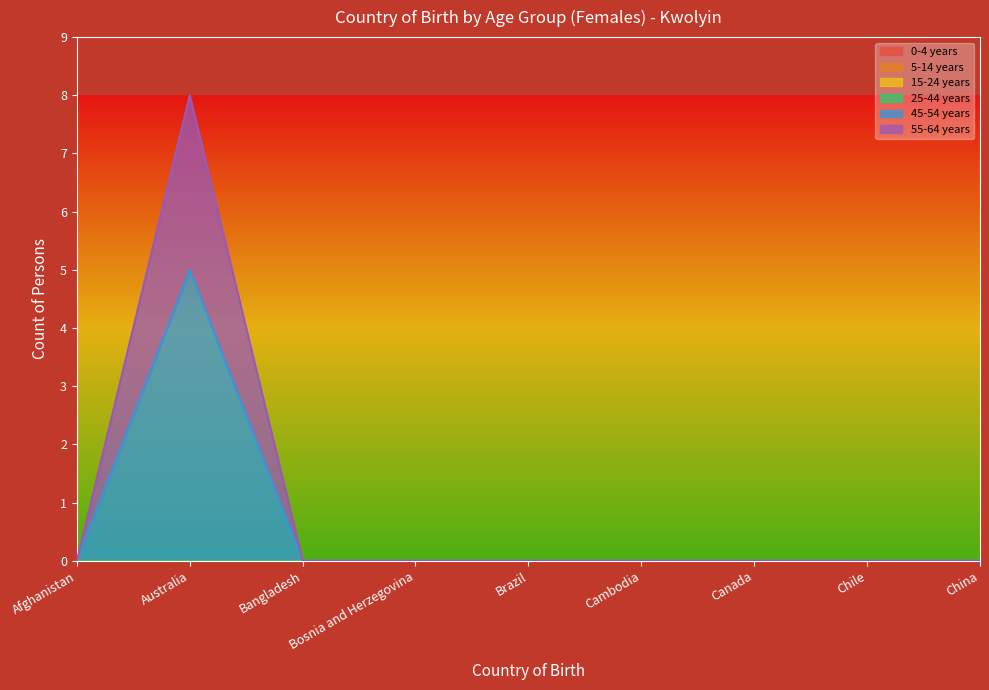

Reading right to left, transcribe all the data shown in this chart.

0-4 years: China=0	Chile=0	Canada=0	Cambodia=0	Brazil=0	Bosnia and Herzegovina=0	Bangladesh=0	Australia=0	Afghanistan=0
5-14 years: China=0	Chile=0	Canada=0	Cambodia=0	Brazil=0	Bosnia and Herzegovina=0	Bangladesh=0	Australia=0	Afghanistan=0
15-24 years: China=0	Chile=0	Canada=0	Cambodia=0	Brazil=0	Bosnia and Herzegovina=0	Bangladesh=0	Australia=0	Afghanistan=0
25-44 years: China=0	Chile=0	Canada=0	Cambodia=0	Brazil=0	Bosnia and Herzegovina=0	Bangladesh=0	Australia=0	Afghanistan=0
45-54 years: China=0	Chile=0	Canada=0	Cambodia=0	Brazil=0	Bosnia and Herzegovina=0	Bangladesh=0	Australia=5	Afghanistan=0
55-64 years: China=0	Chile=0	Canada=0	Cambodia=0	Brazil=0	Bosnia and Herzegovina=0	Bangladesh=0	Australia=3	Afghanistan=0